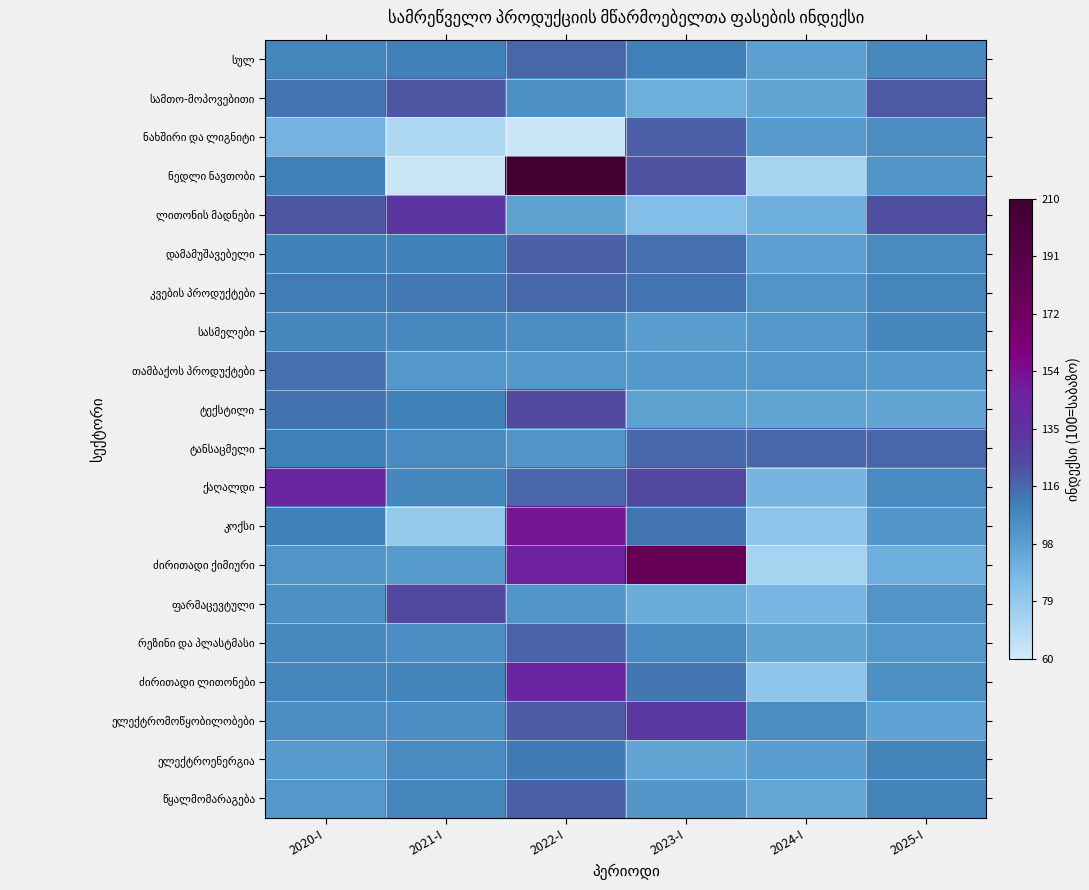

Between 2022-I and 2021-I, which is larger?

2022-I